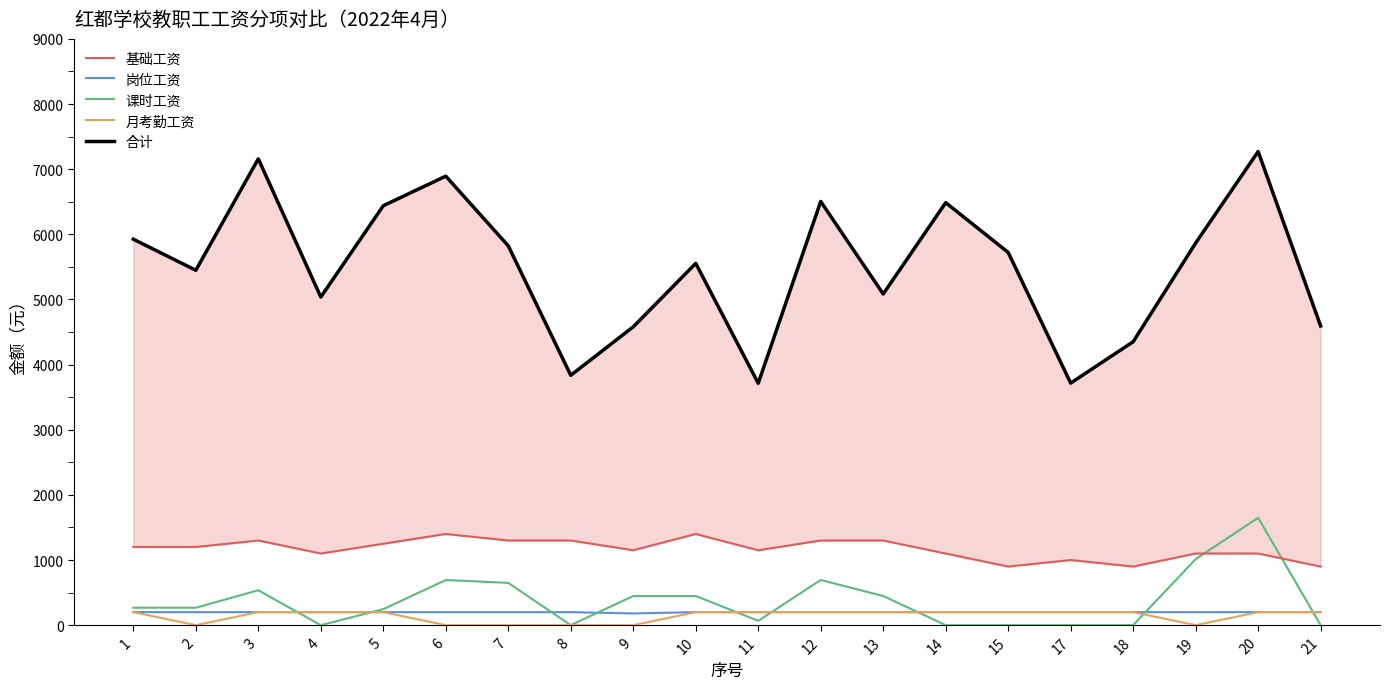

Is this an area chart (filled region under the line)?

No